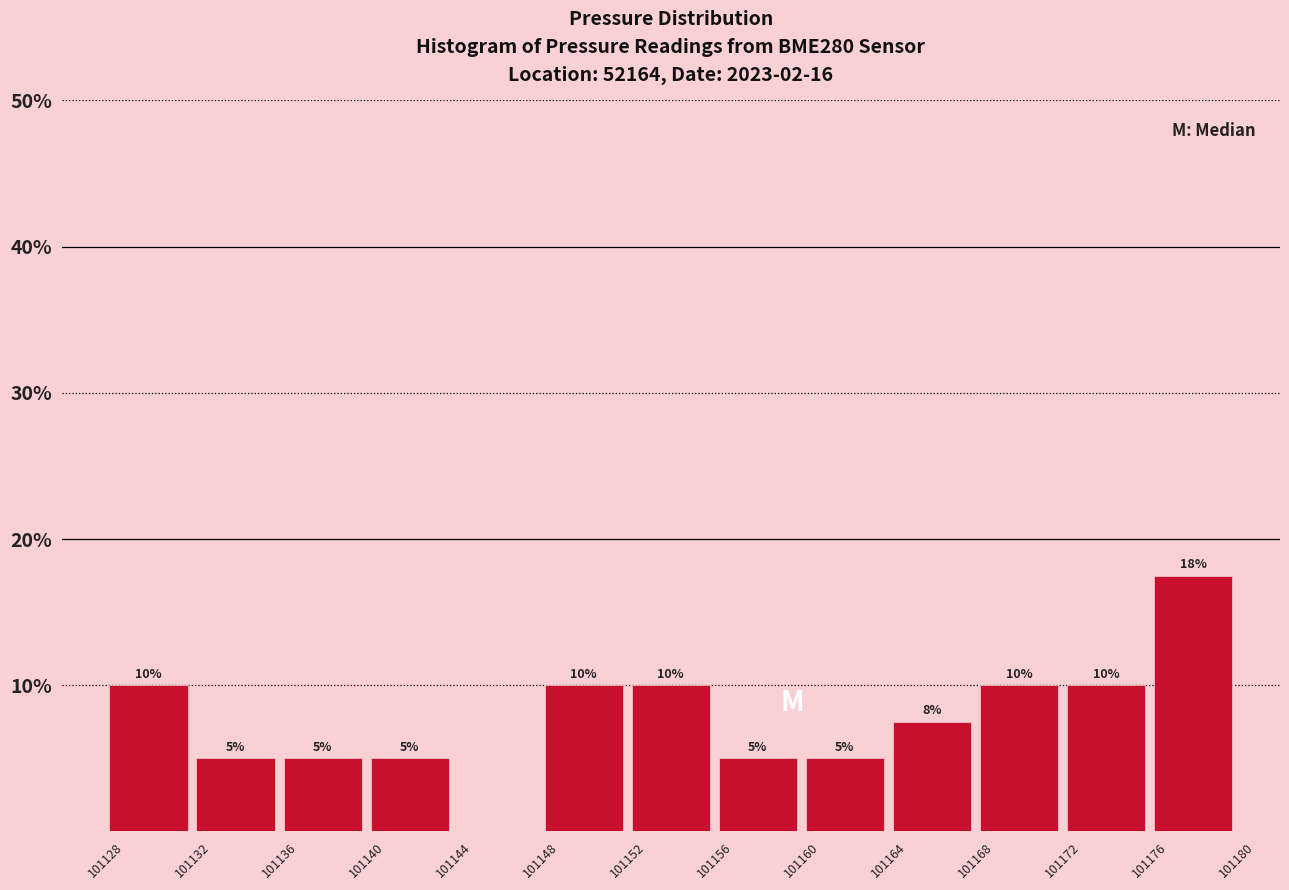

Which range on the x-axis has the tallest bar?

101176 to 101180